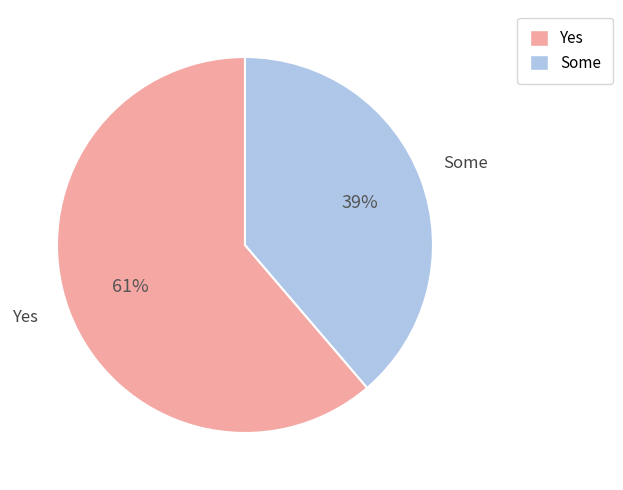

Is there a majority slice in this chart?

Yes